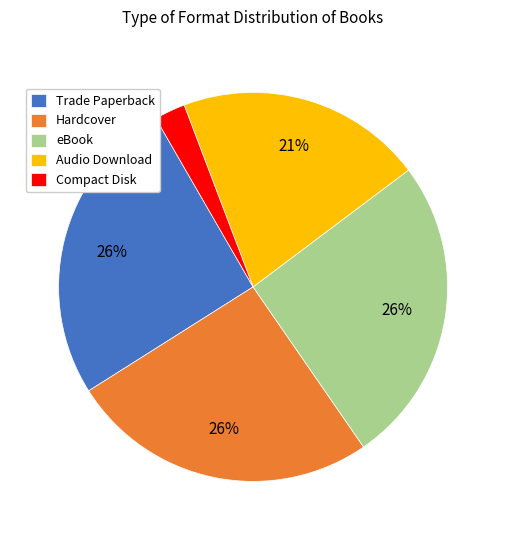

Approximately how many times larger is the value at Trade Paperback compared to Hardcover?

1.0